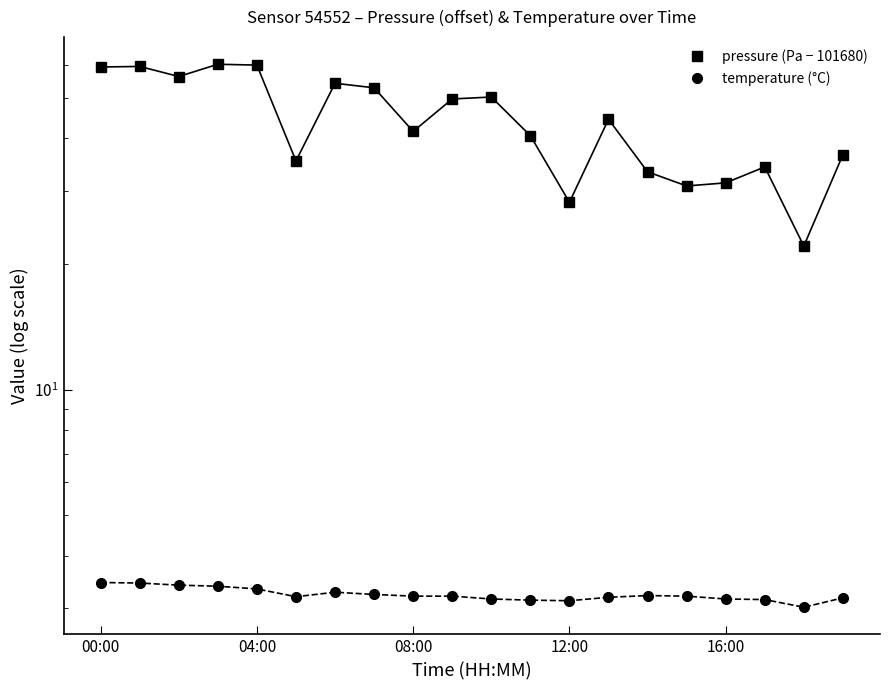

What is the label of the 12th point from the left?

11